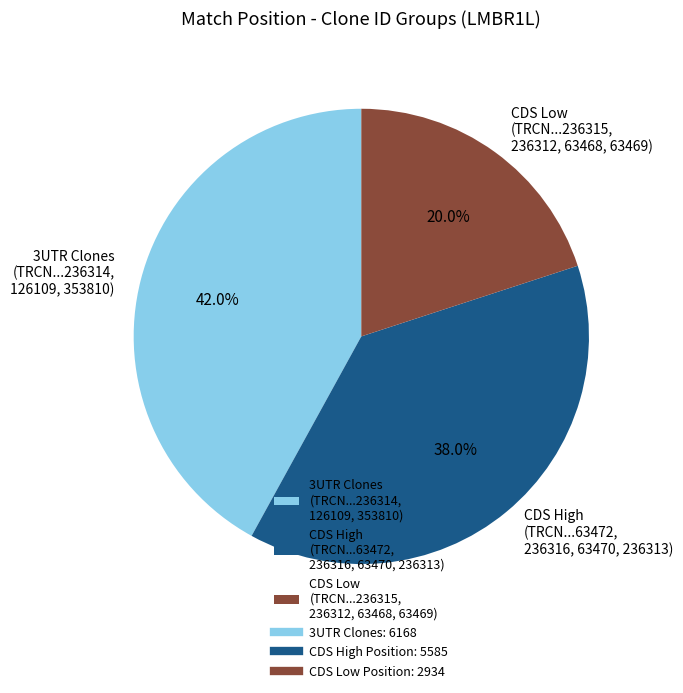

Count the number of slices in the pie.

3